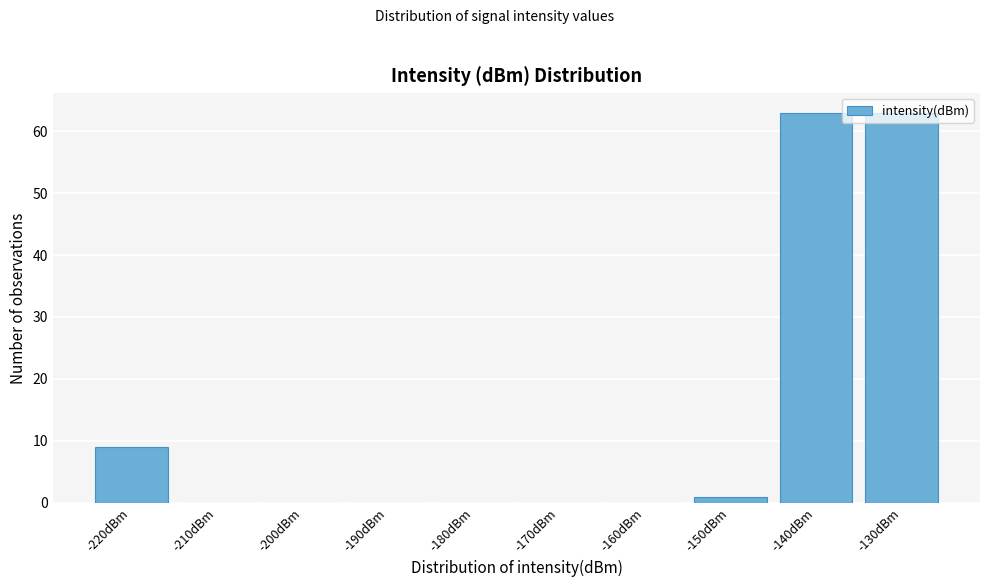

What is the change in value from -220dBm to -130dBm?

+54